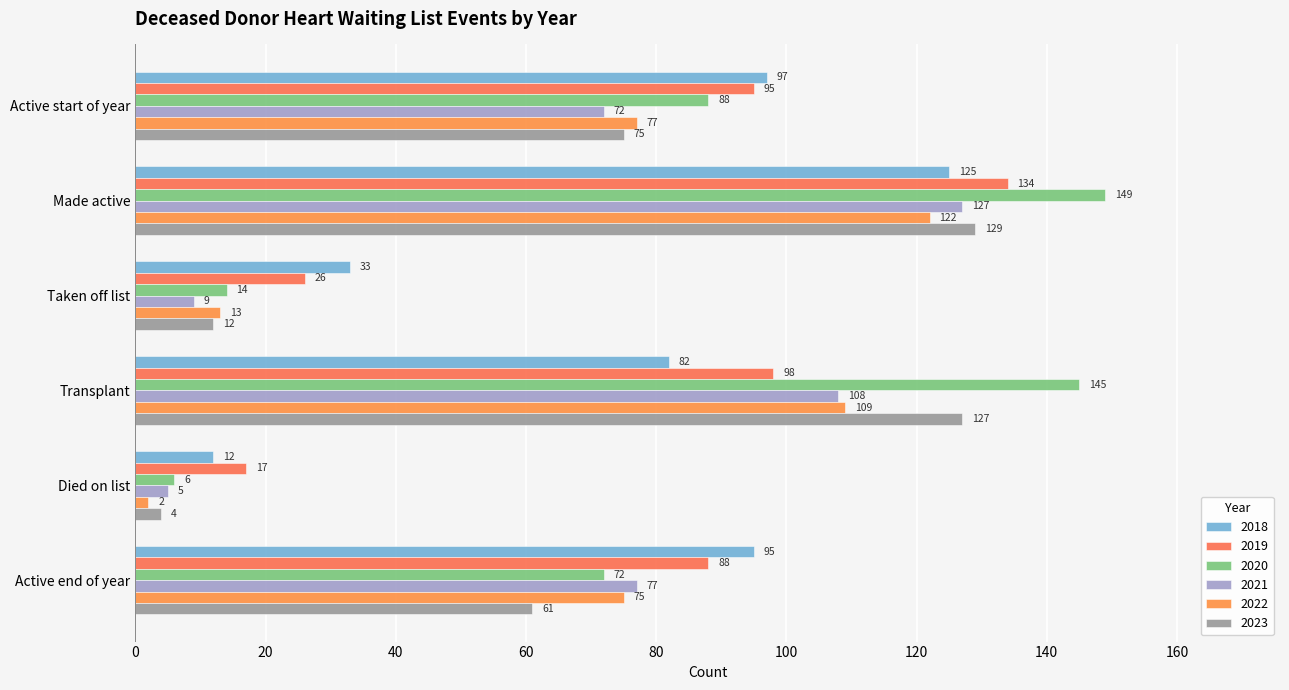

Read the 2018 value at Active start of year, to the nearest 5.

95